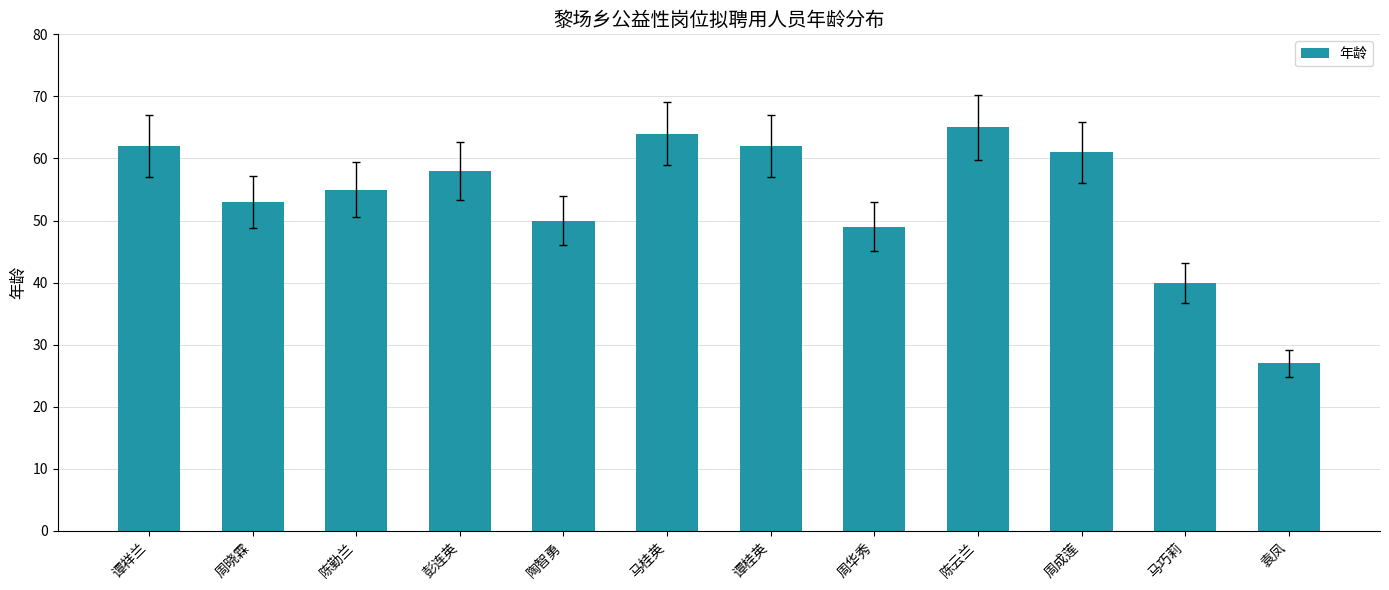

What is the difference between the values at 周晓霖 and 谭桂英?

9